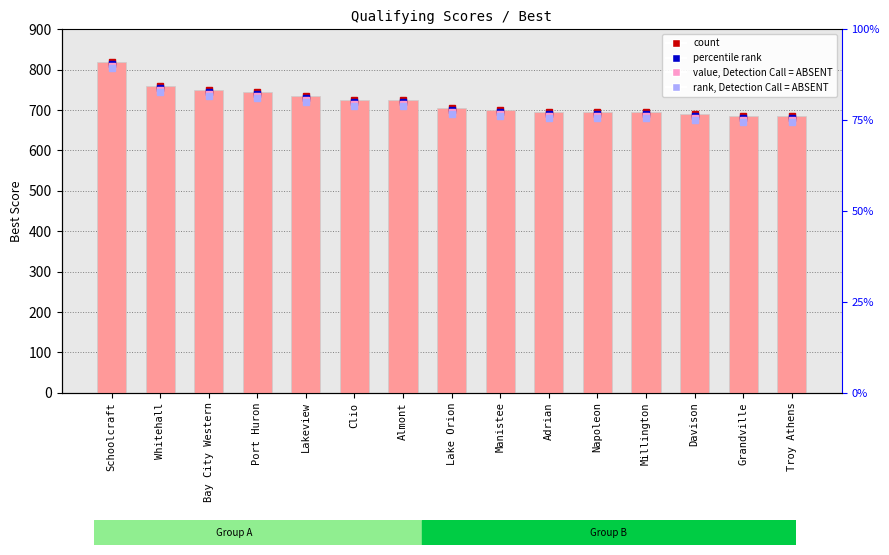

Where is the data nearest to the value 752?

Bay City Western